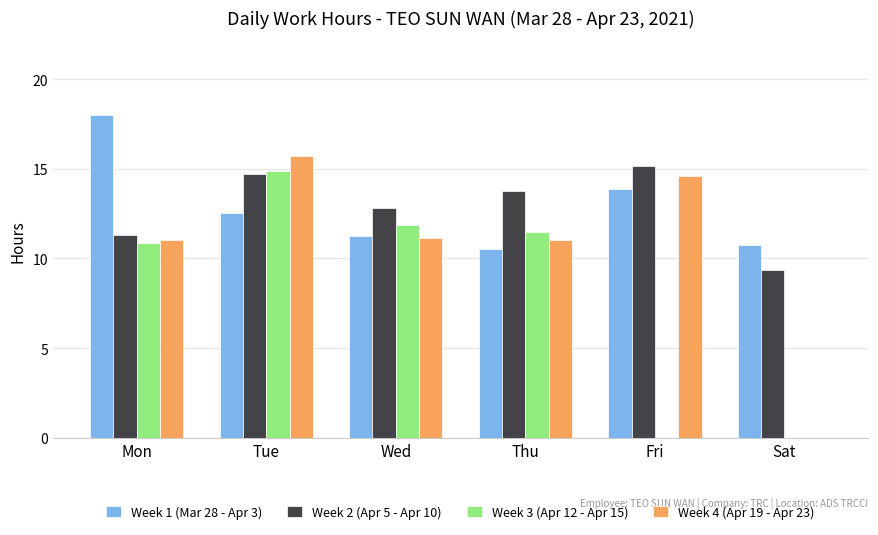

The value of Week 4 (Apr 19 - Apr 23) at Fri is 21.1. True or false?

False